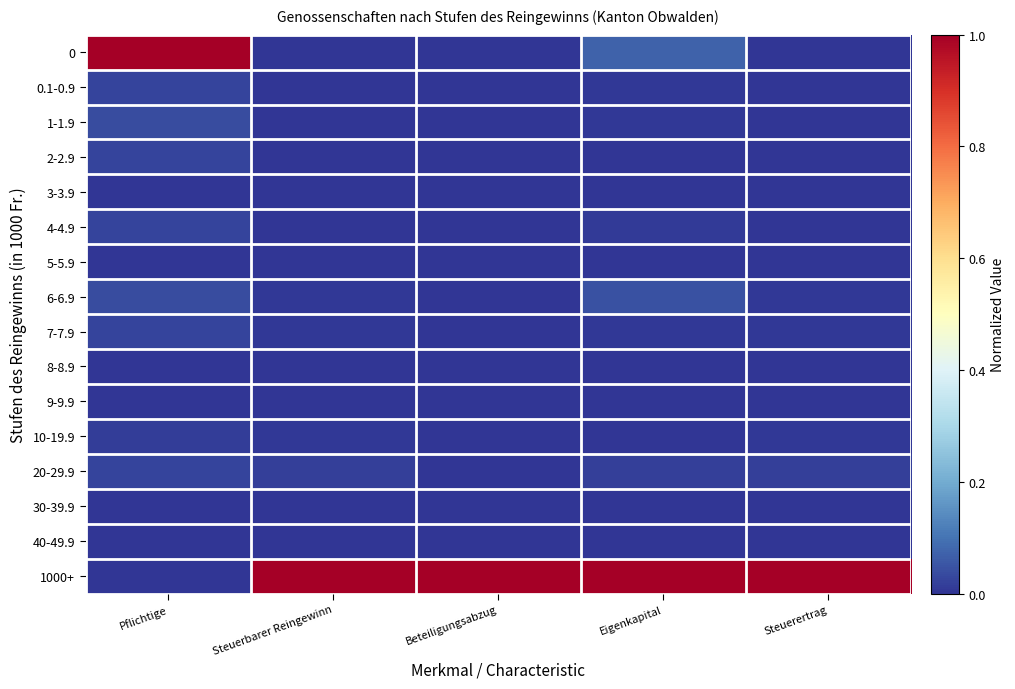

Reading left to right, extract all data points from this chart.

0: Pflichtige=1.0	Steuerbarer Reingewinn=0.0	Beteiligungsabzug=0.0	Eigenkapital=0.1	Steuerertrag=0.0
0.1-0.9: Pflichtige=0.0	Steuerbarer Reingewinn=0.0	Beteiligungsabzug=0.0	Eigenkapital=0.0	Steuerertrag=0.0
1-1.9: Pflichtige=0.0	Steuerbarer Reingewinn=0.0	Beteiligungsabzug=0.0	Eigenkapital=0.0	Steuerertrag=0.0
2-2.9: Pflichtige=0.0	Steuerbarer Reingewinn=0.0	Beteiligungsabzug=0.0	Eigenkapital=0.0	Steuerertrag=0.0
3-3.9: Pflichtige=0.0	Steuerbarer Reingewinn=0.0	Beteiligungsabzug=0.0	Eigenkapital=0.0	Steuerertrag=0.0
4-4.9: Pflichtige=0.0	Steuerbarer Reingewinn=0.0	Beteiligungsabzug=0.0	Eigenkapital=0.0	Steuerertrag=0.0
5-5.9: Pflichtige=0.0	Steuerbarer Reingewinn=0.0	Beteiligungsabzug=0.0	Eigenkapital=0.0	Steuerertrag=0.0
6-6.9: Pflichtige=0.0	Steuerbarer Reingewinn=0.0	Beteiligungsabzug=0.0	Eigenkapital=0.0	Steuerertrag=0.0
7-7.9: Pflichtige=0.0	Steuerbarer Reingewinn=0.0	Beteiligungsabzug=0.0	Eigenkapital=0.0	Steuerertrag=0.0
8-8.9: Pflichtige=0.0	Steuerbarer Reingewinn=0.0	Beteiligungsabzug=0.0	Eigenkapital=0.0	Steuerertrag=0.0
9-9.9: Pflichtige=0.0	Steuerbarer Reingewinn=0.0	Beteiligungsabzug=0.0	Eigenkapital=0.0	Steuerertrag=0.0
10-19.9: Pflichtige=0.0	Steuerbarer Reingewinn=0.0	Beteiligungsabzug=0.0	Eigenkapital=0.0	Steuerertrag=0.0
20-29.9: Pflichtige=0.0	Steuerbarer Reingewinn=0.0	Beteiligungsabzug=0.0	Eigenkapital=0.0	Steuerertrag=0.0
30-39.9: Pflichtige=0.0	Steuerbarer Reingewinn=0.0	Beteiligungsabzug=0.0	Eigenkapital=0.0	Steuerertrag=0.0
40-49.9: Pflichtige=0.0	Steuerbarer Reingewinn=0.0	Beteiligungsabzug=0.0	Eigenkapital=0.0	Steuerertrag=0.0
1000+: Pflichtige=0.0	Steuerbarer Reingewinn=1.0	Beteiligungsabzug=1.0	Eigenkapital=1.0	Steuerertrag=1.0